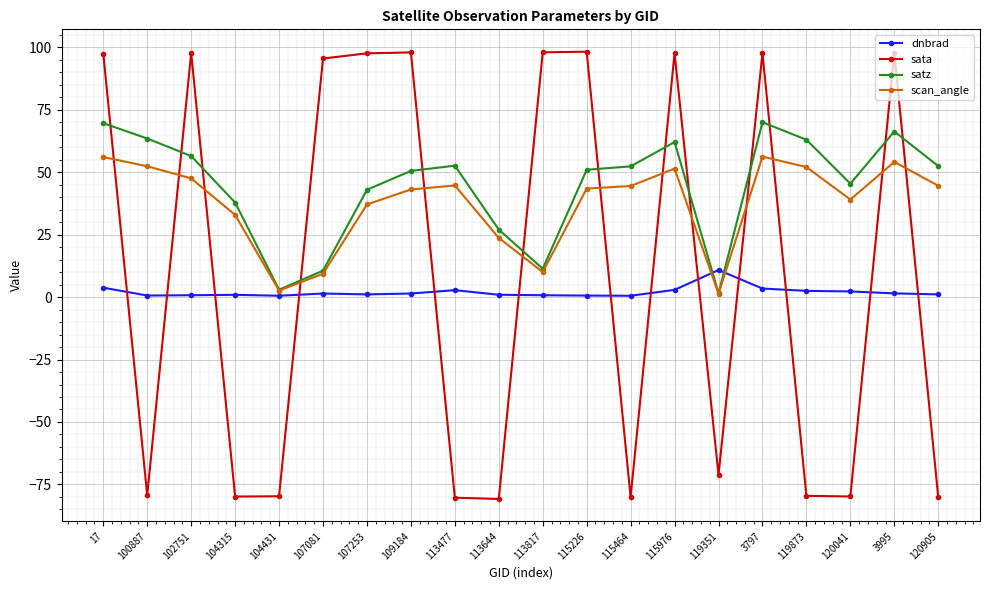

What is the difference between the sata values at 120041 and 107081?

175.4